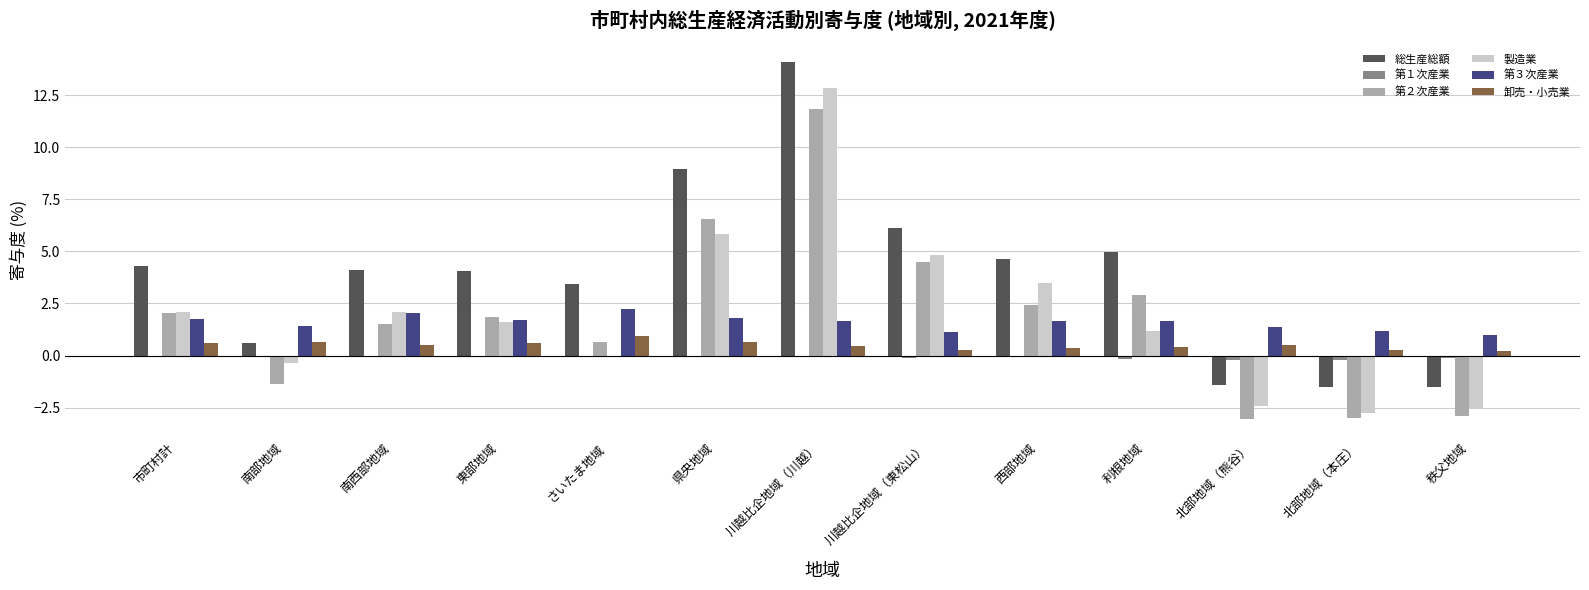

Which series changed the most between 市町村計 and 南部地域?

総生産総額